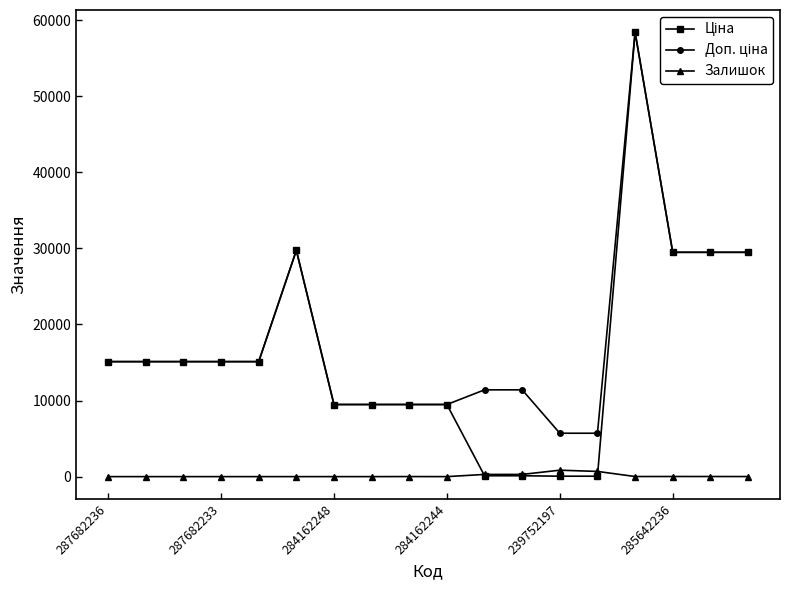

At how many categories does at least one series exceed 6681?

16